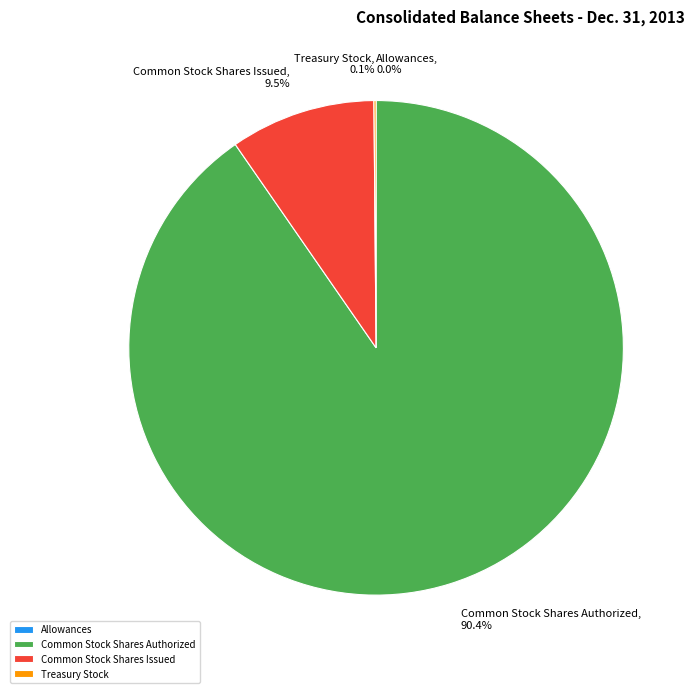

What is the largest slice in the pie chart?

Common Stock Shares Authorized